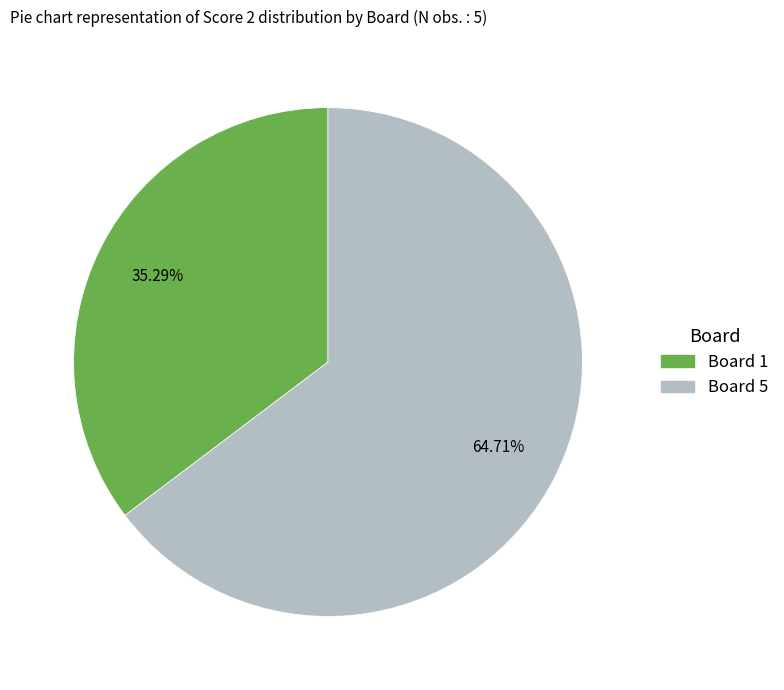

Which category accounts for the majority?

Board 5